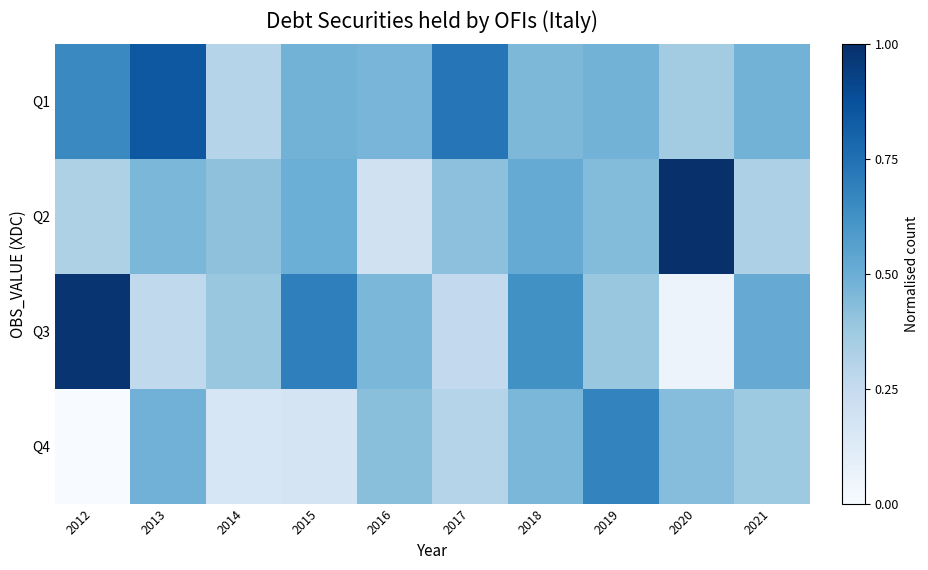

Which series changed the most between 2014 and 2016?

Q4